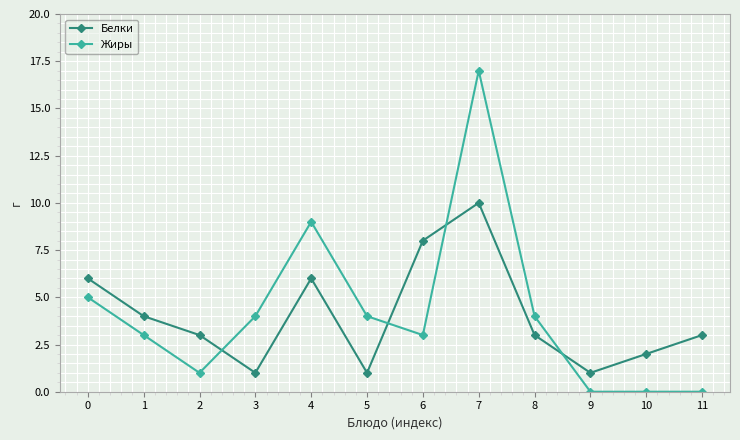

Where is the first local minimum for Белки?

3